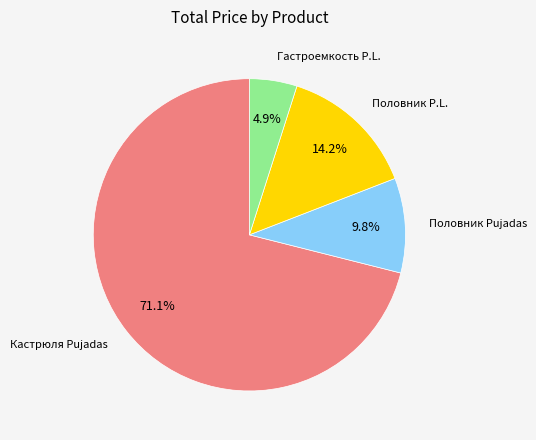

How many slices are in this pie chart?

4